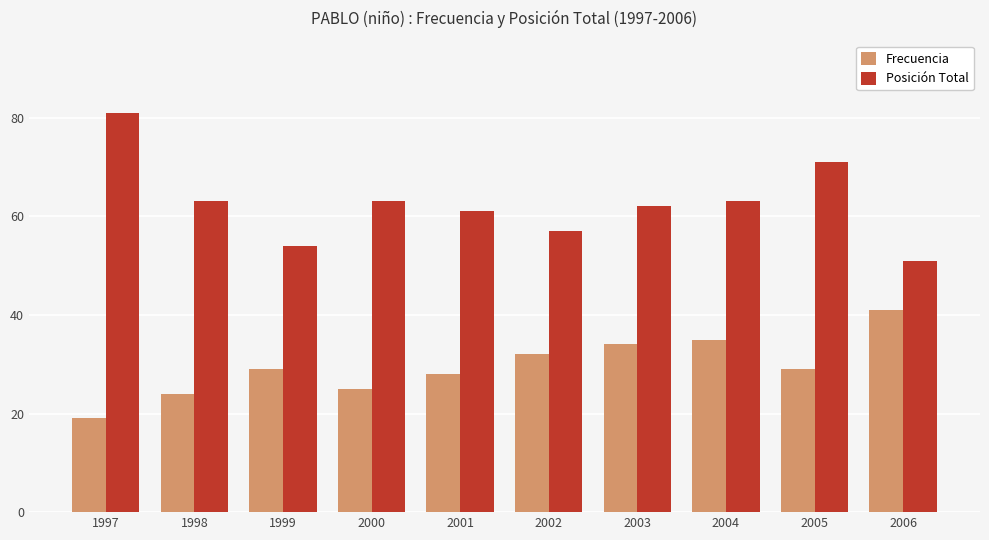

The value of Posición Total at 1998 is 86. True or false?

False